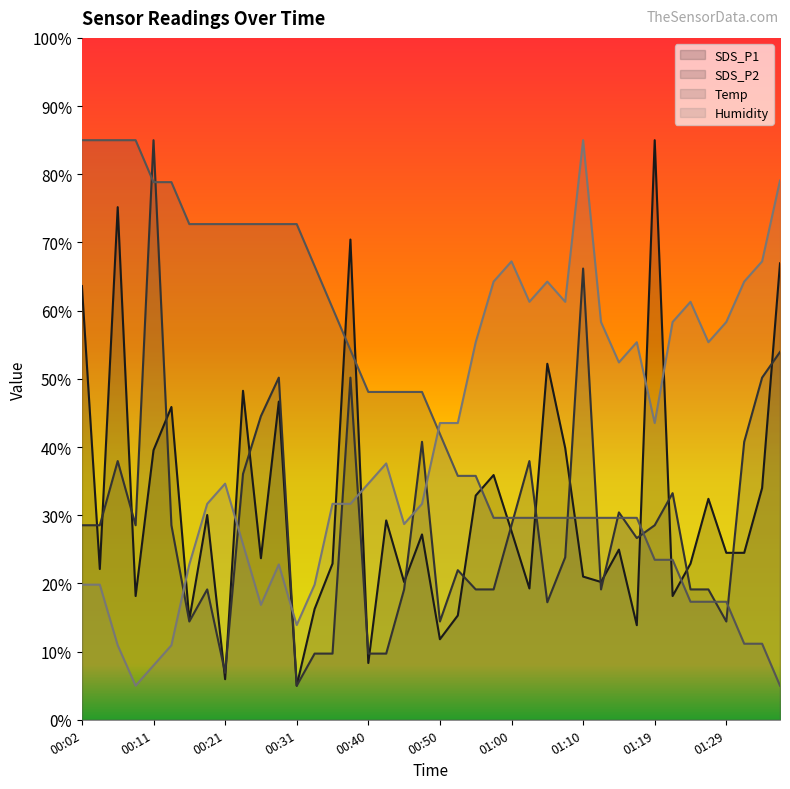

After their last crossing, which series has the higher values: Temp or SDS_P1?

SDS_P1